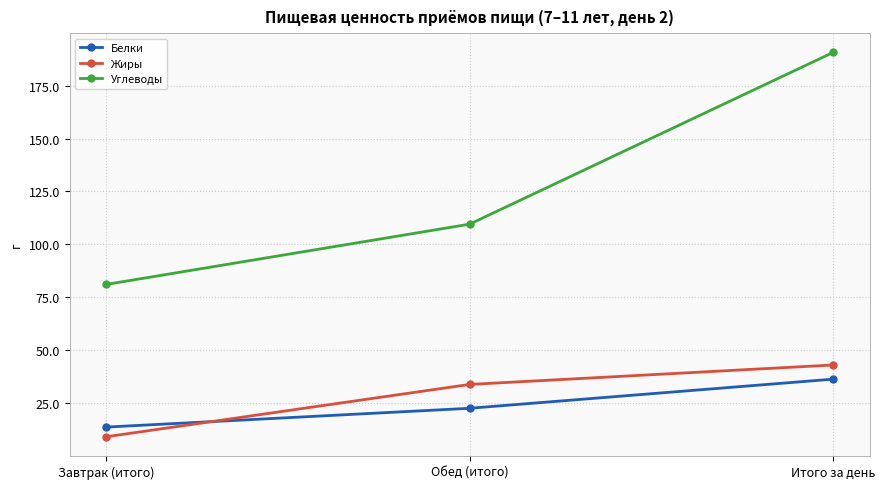

Reading right to left, list all the values displayed in this chart.

Белки: 36.4	22.6	13.8
Жиры: 43.1	33.9	9.2
Углеводы: 190.7	109.6	81.1